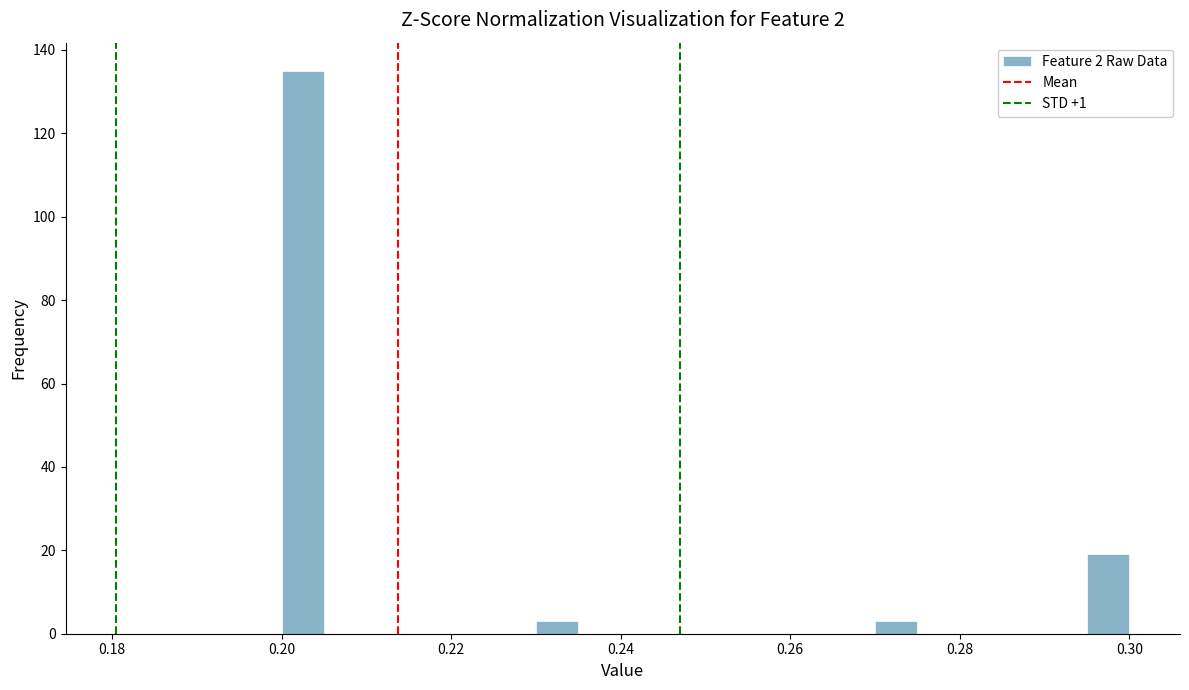

Read against the x-axis, roughly where is the centre of the tallest bar?

0.202